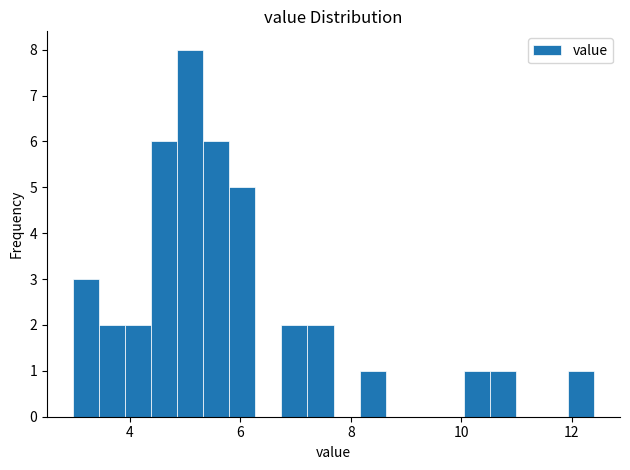

Read against the x-axis, roughly where is the centre of the tallest bar?

5.0